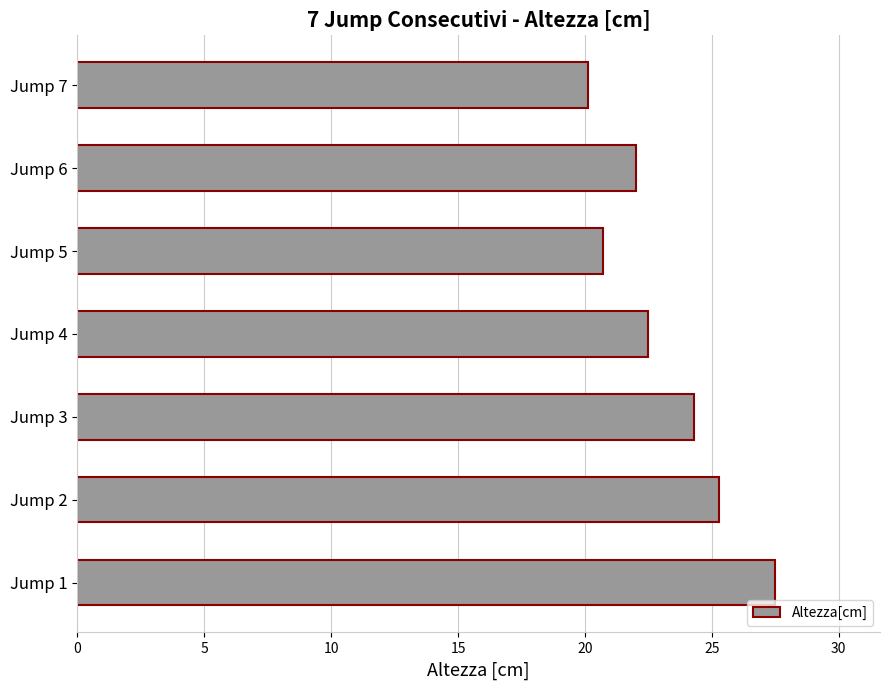

At which label is the value closest to 23?

Jump 4